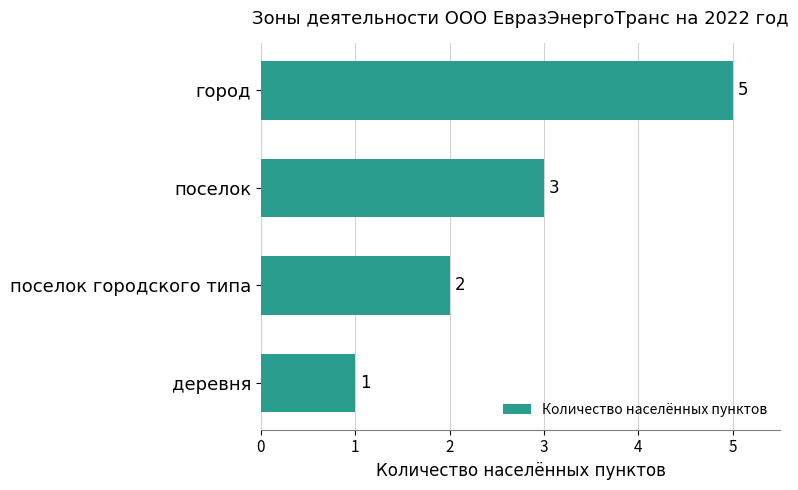

Reading bottom to top, transcribe all the data shown in this chart.

деревня=1	поселок городского типа=2	поселок=3	город=5